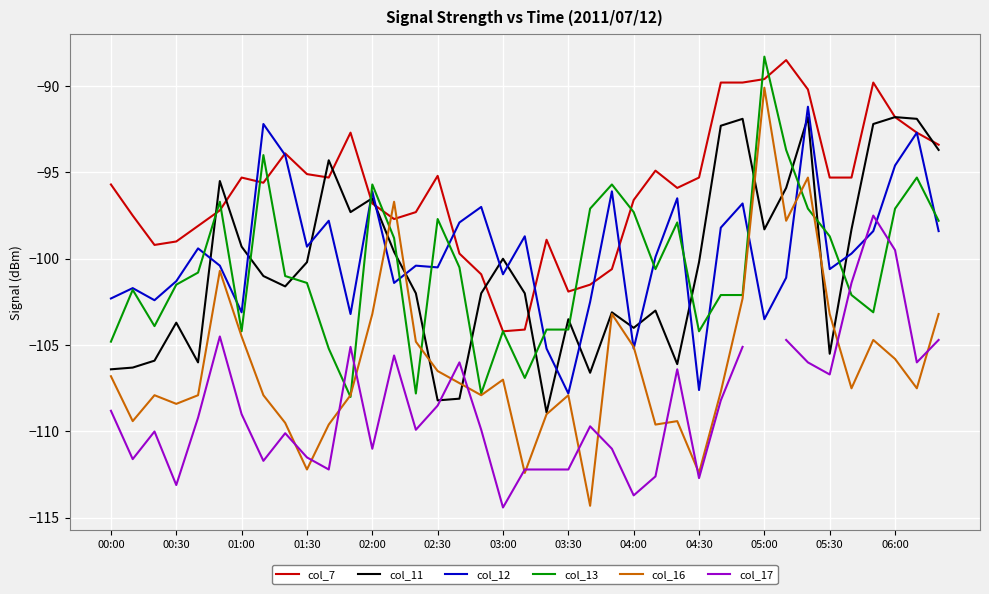

Which category has the highest value in the col_16 series?

05:00